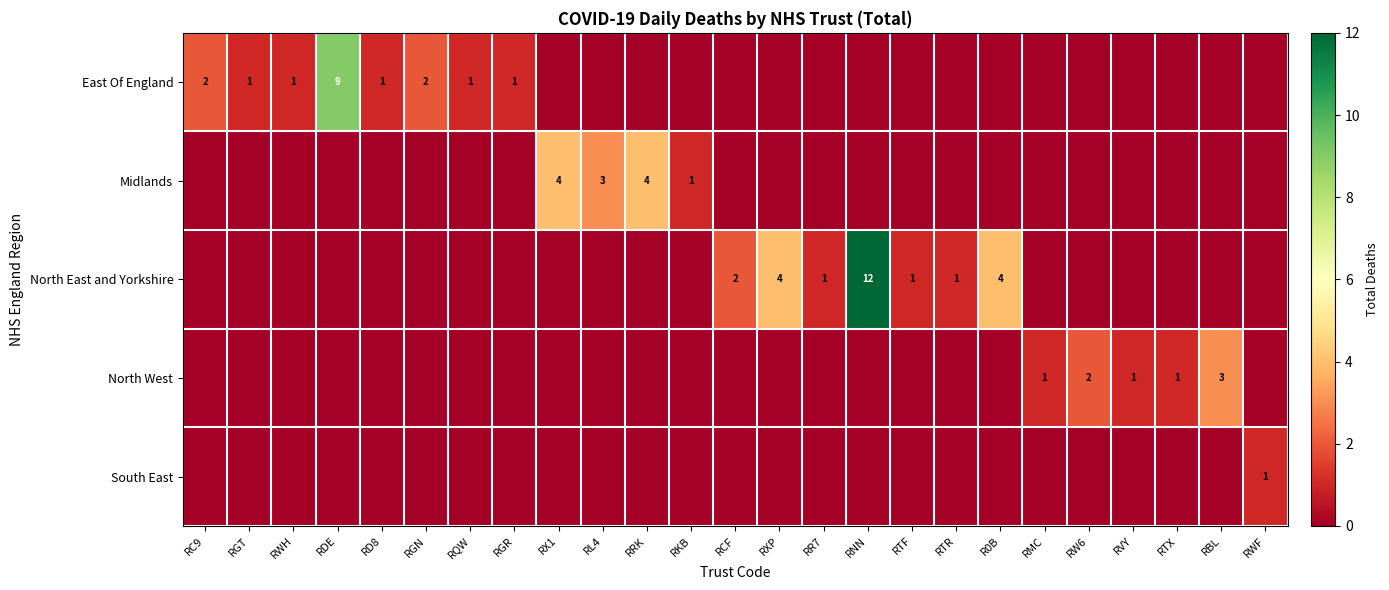

True or false: North East and Yorkshire has a value of 1 at RTF.

True